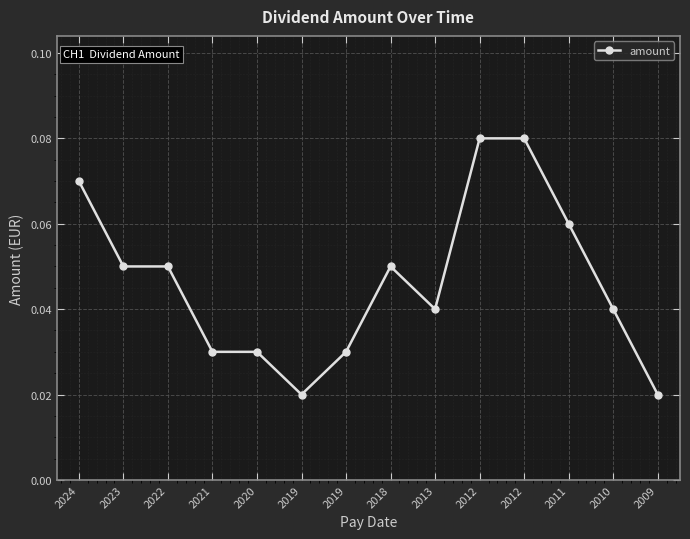

Does the chart display data point markers on the line(s)?

Yes